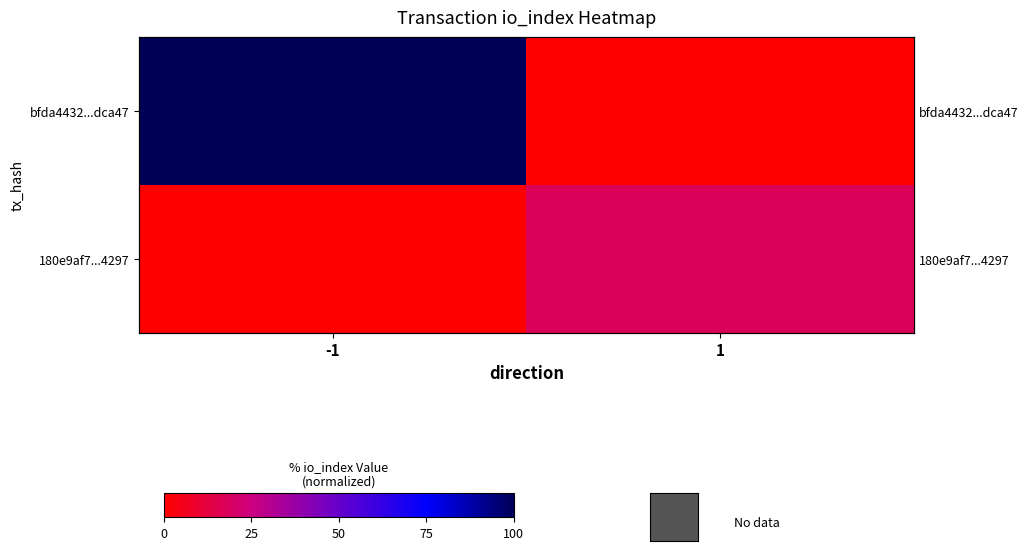

List the series in order of their overall mean, highest first.

bfda4432...dca47, 180e9af7...4297